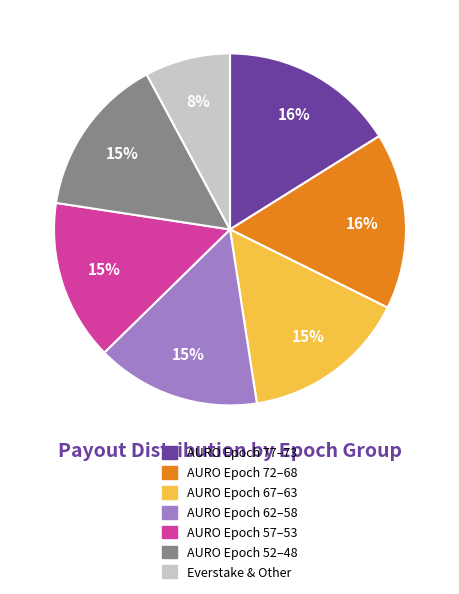

To the nearest percent, what is the average slice percentage?

14%